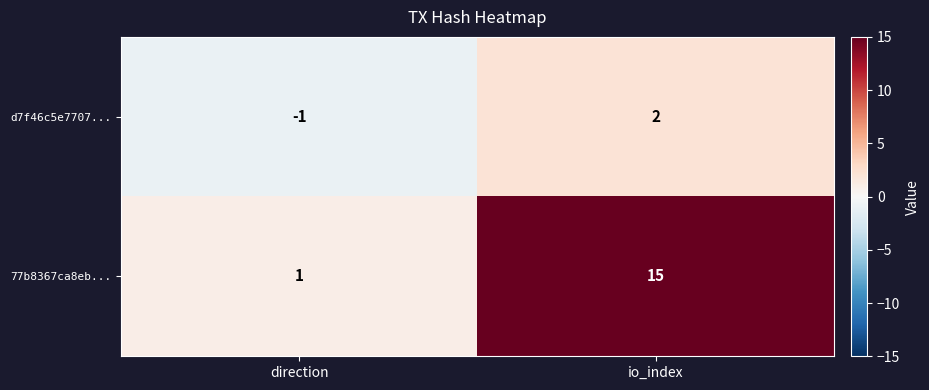

What is the sum of the 77b8367ca8eb... values at direction and io_index?

16